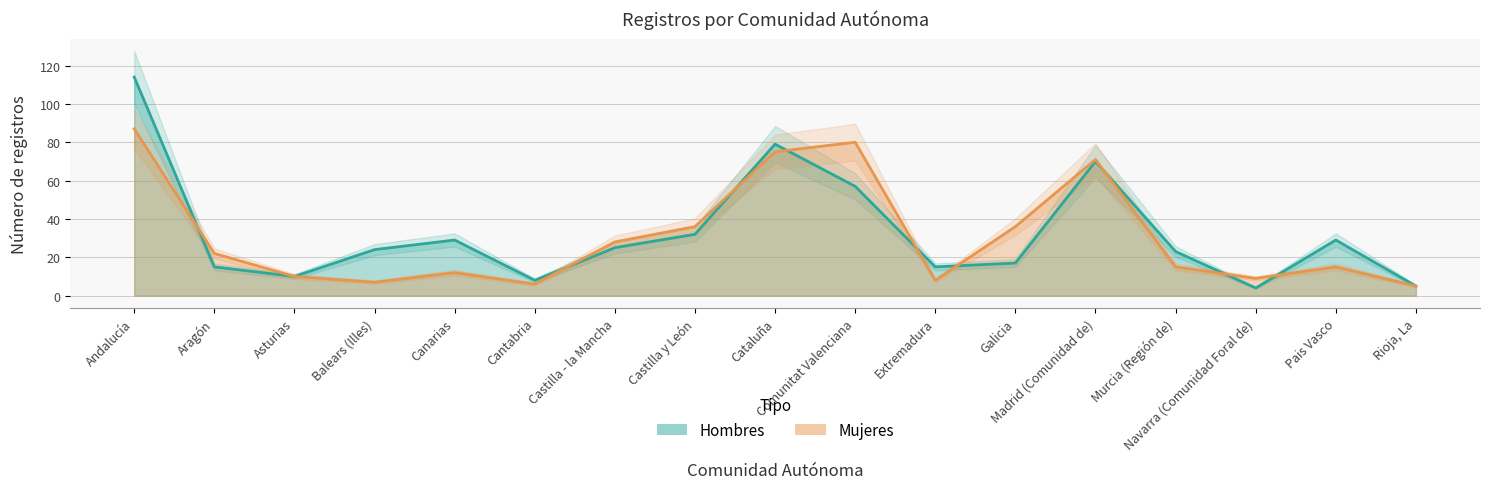

Reading left to right, transcribe all the data shown in this chart.

Hombres: Andalucía=114	Aragón=15	Asturias=10	Balears (Illes)=24	Canarias=29	Cantabria=8	Castilla - la Mancha=25	Castilla y León=32	Cataluña=79	Comunitat Valenciana=57	Extremadura=15	Galicia=17	Madrid (Comunidad de)=70	Murcia (Región de)=23	Navarra (Comunidad Foral de)=4	Pais Vasco=29	Rioja, La=5
Mujeres: Andalucía=87	Aragón=22	Asturias=10	Balears (Illes)=7	Canarias=12	Cantabria=6	Castilla - la Mancha=28	Castilla y León=36	Cataluña=75	Comunitat Valenciana=80	Extremadura=8	Galicia=36	Madrid (Comunidad de)=71	Murcia (Región de)=15	Navarra (Comunidad Foral de)=9	Pais Vasco=15	Rioja, La=5